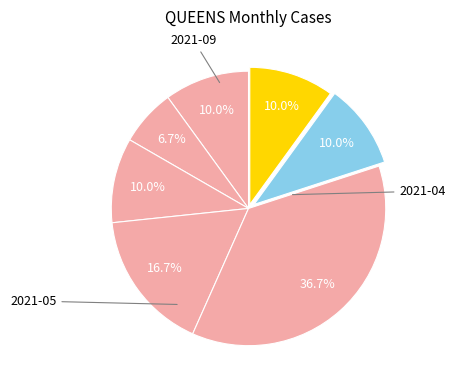

Count the number of slices in the pie.

7